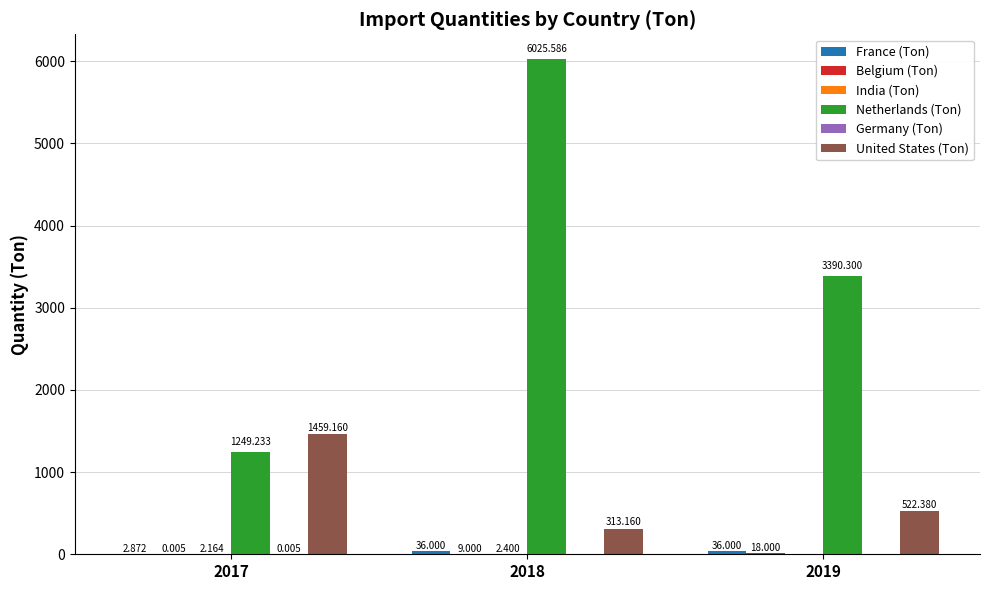

The value of United States (Ton) at 2019 is 522.4. True or false?

True